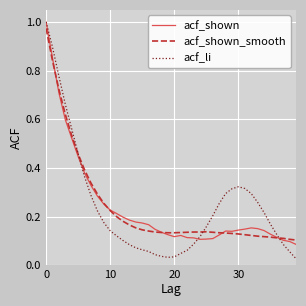

Rank the series by their average value, from lowest to highest.

acf_shown_smooth, acf_shown, acf_li